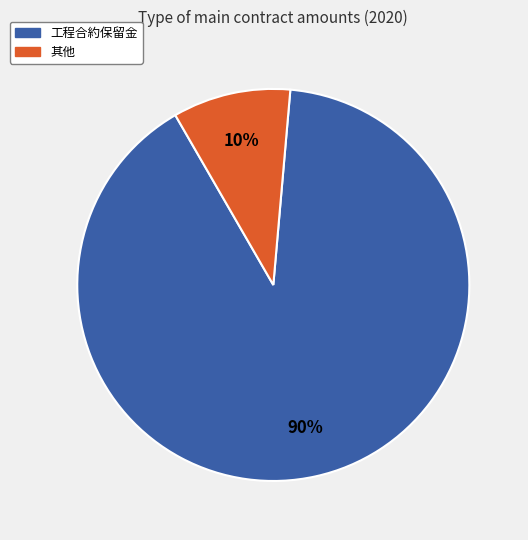

What is the smallest slice in the pie chart?

其他